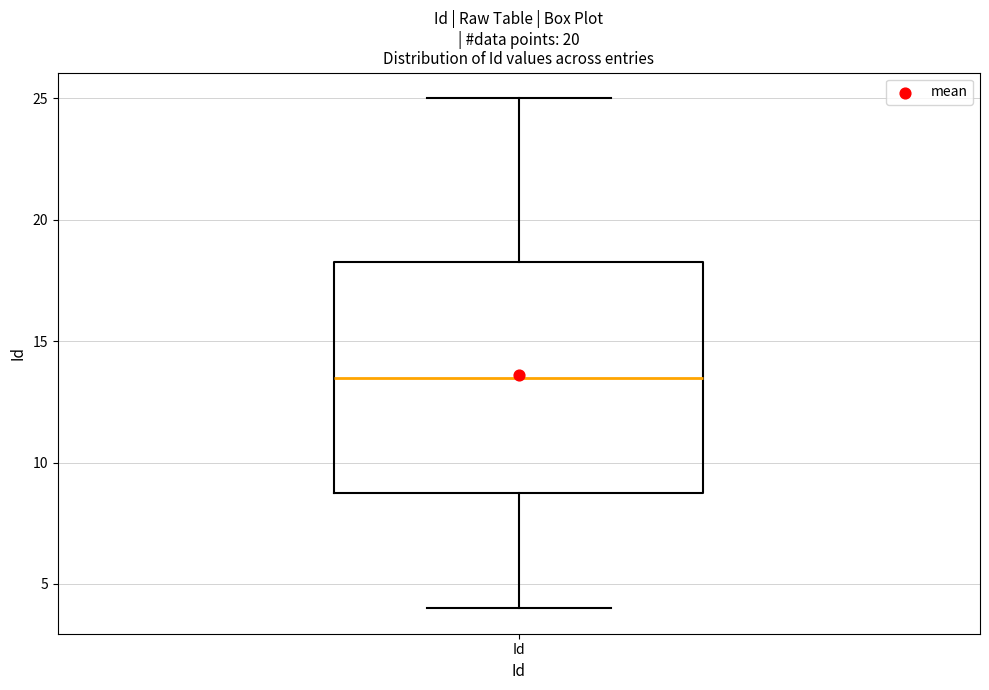

Read this box plot against the y-axis: the position of the median line, the range covered by the box, and the ends of both whiskers. The values are not printed on the chart, so give them approximately, as read against the axis.

median 13.5, box 9.0 to 18.5, whiskers 4.0 to 25.0